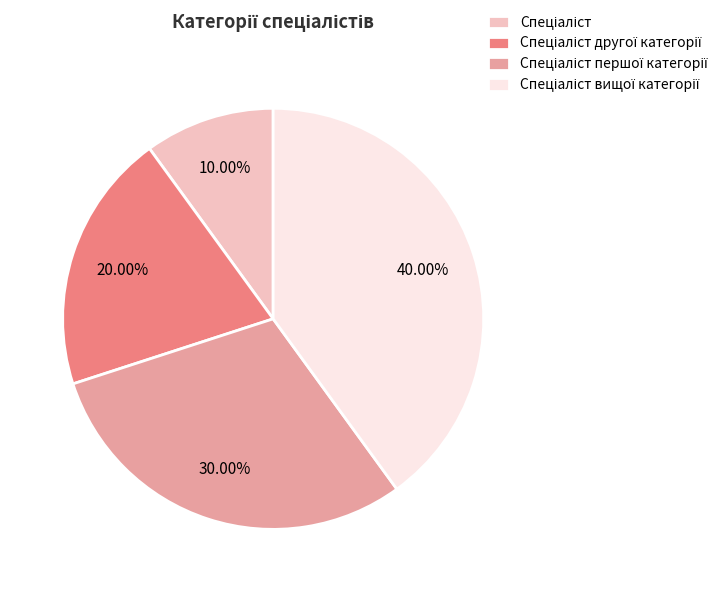

Is there a majority slice in this chart?

No